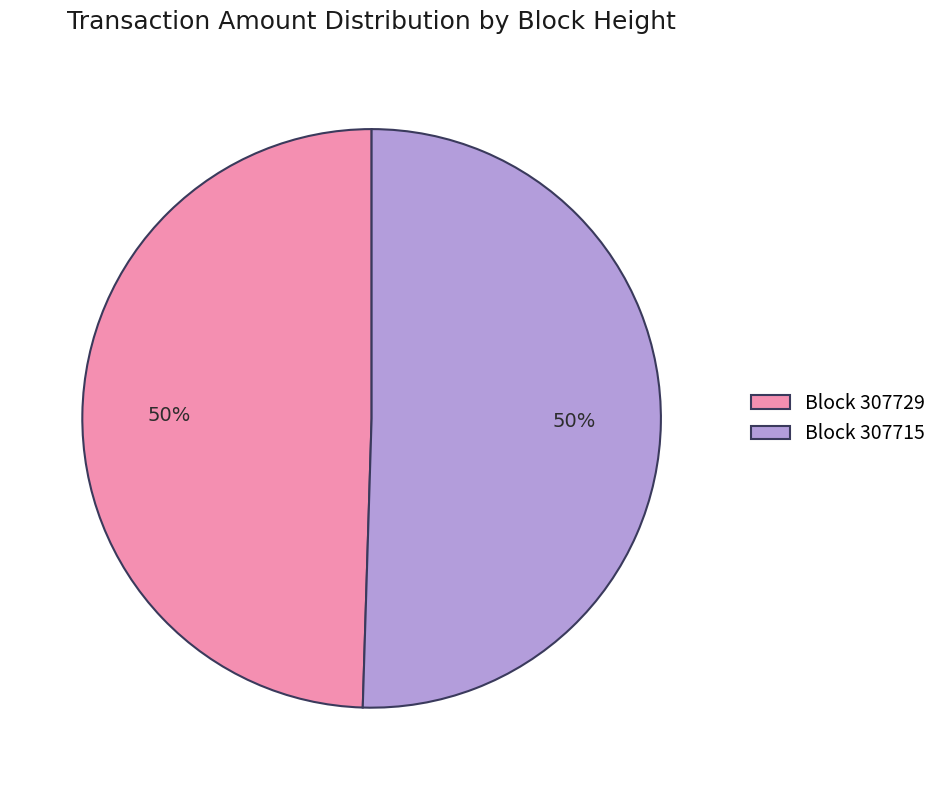

To the nearest percent, what is the combined percentage of Block 307729 and Block 307715?

100%